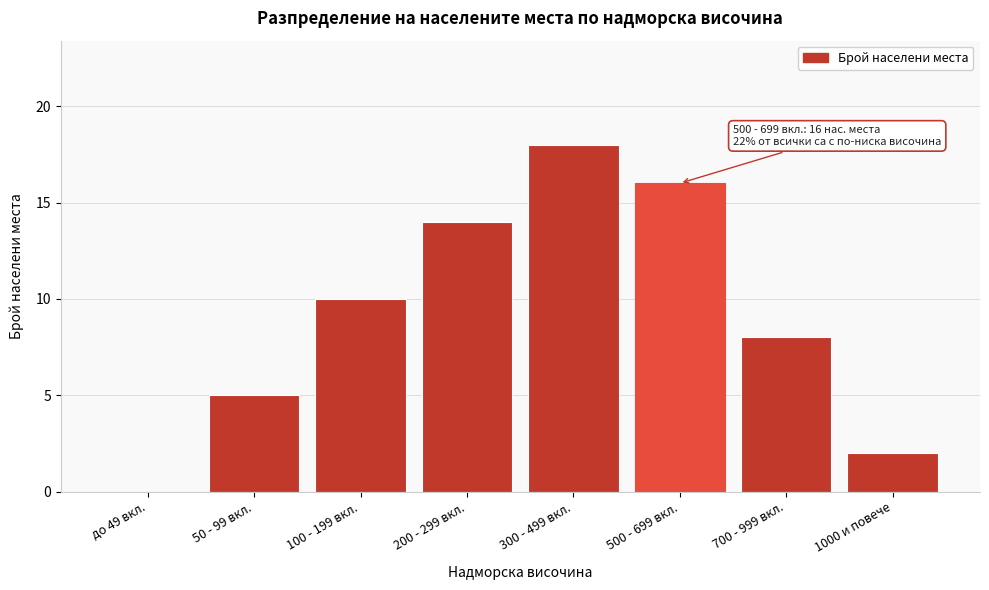

Reading left to right, list all the values displayed in this chart.

до 49 вкл.=0	50 - 99 вкл.=5	100 - 199 вкл.=10	200 - 299 вкл.=14	300 - 499 вкл.=18	500 - 699 вкл.=16	700 - 999 вкл.=8	1000 и повече=2